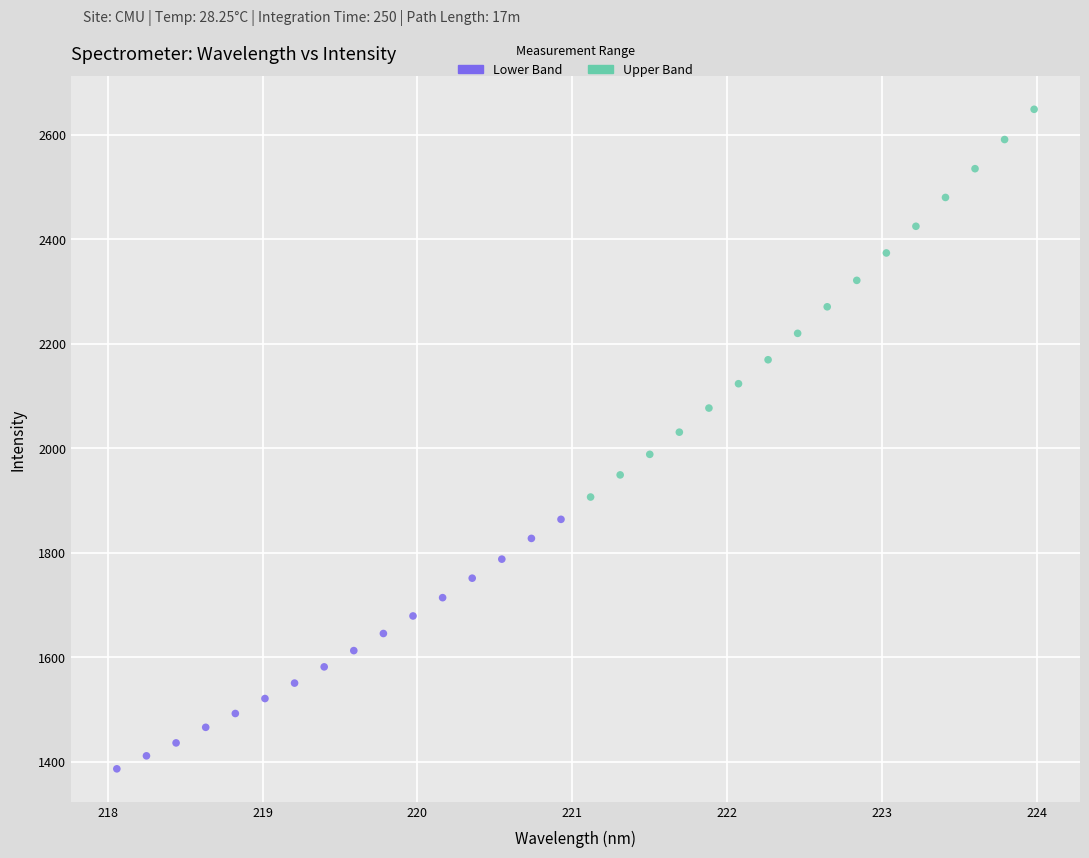

Which series has the largest Y range (max minus min)?

Upper Band